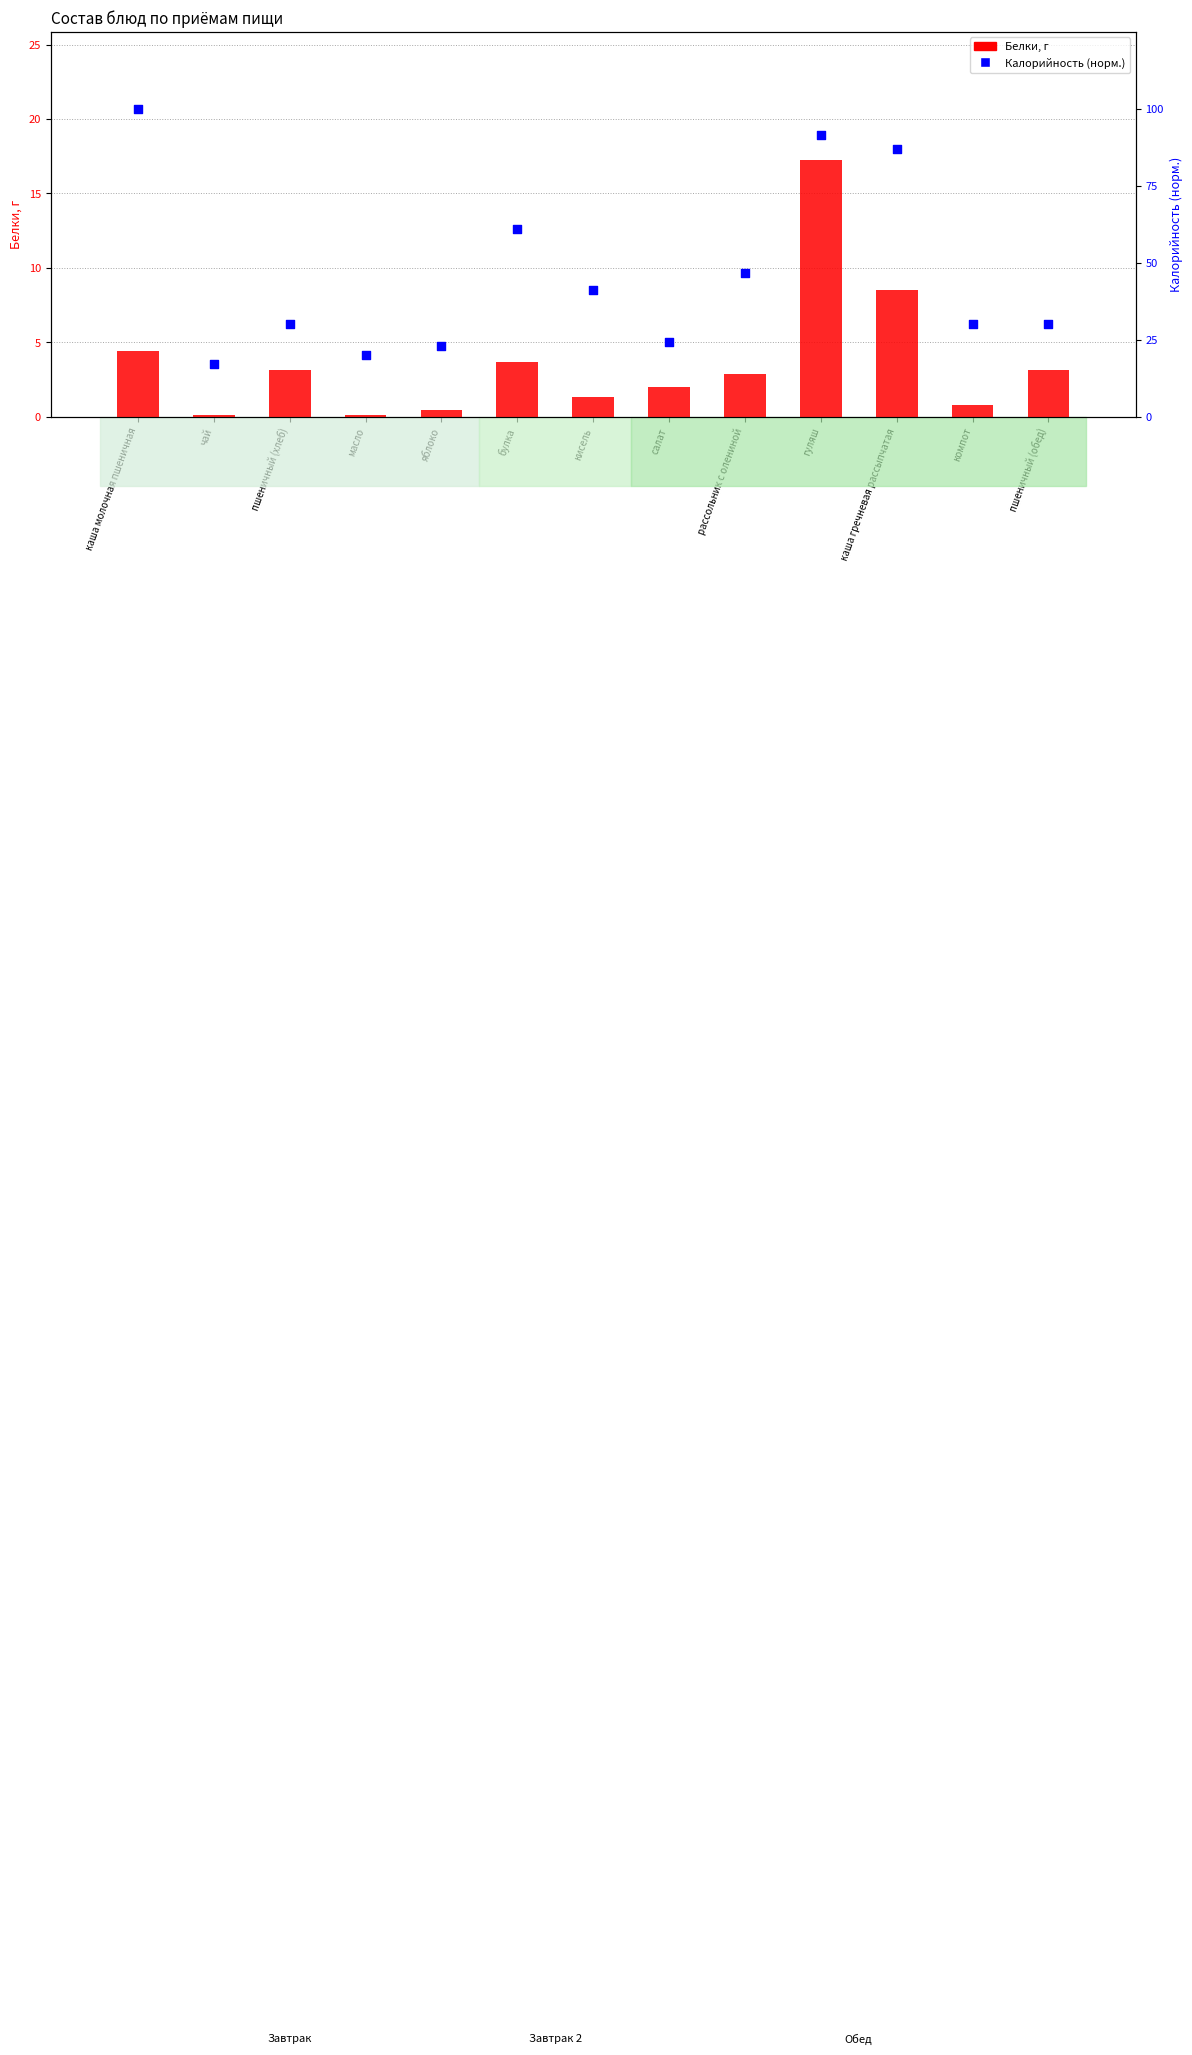

What is the total value across all series at гуляш?

18.2